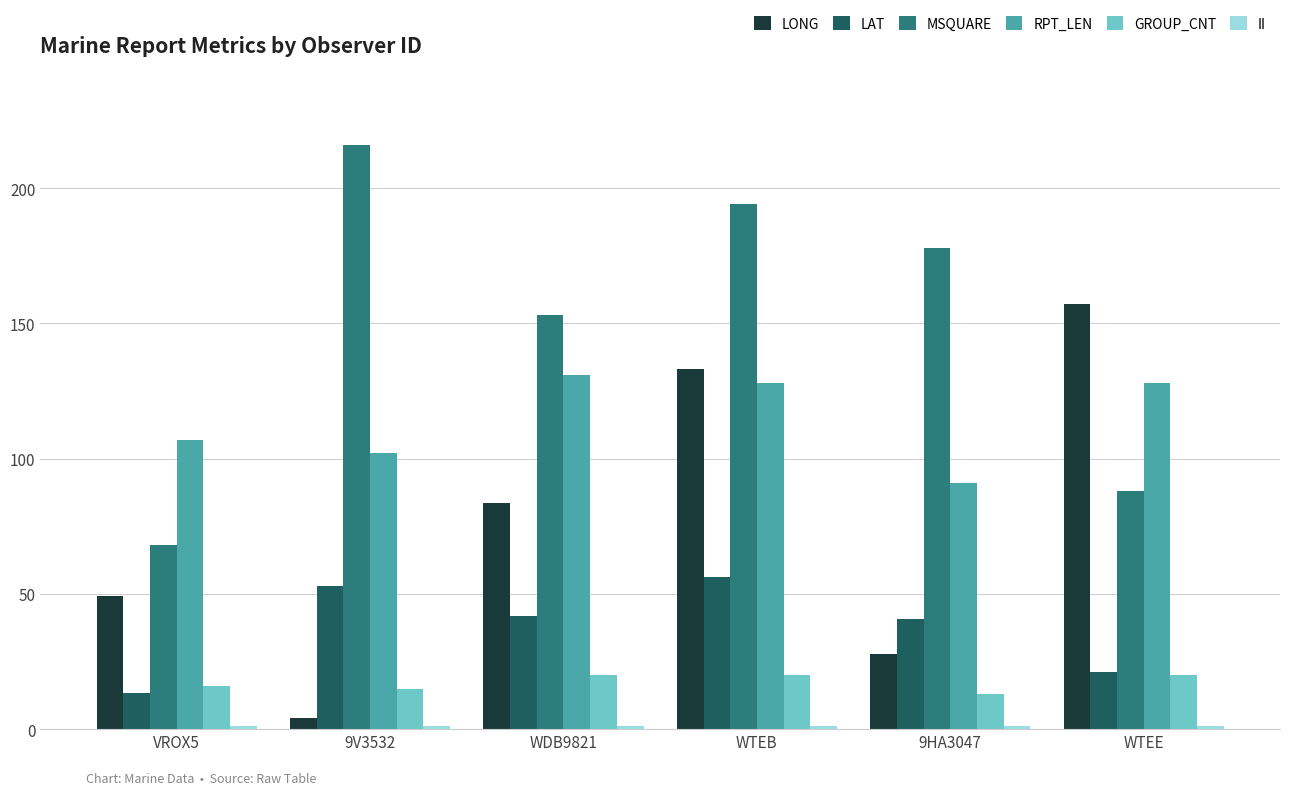

The GROUP_CNT series shows 13.0 at 9HA3047. True or false?

True